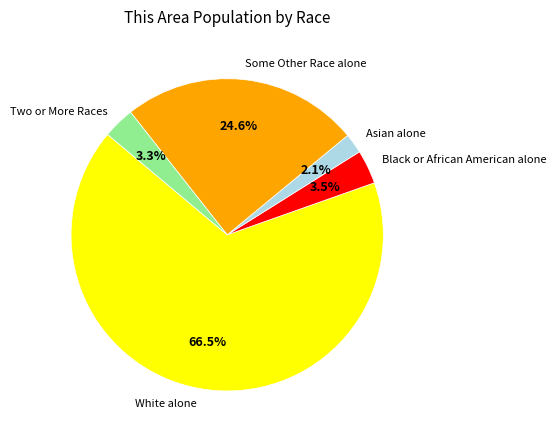

To the nearest percent, what is the difference between the largest and smallest slice percentages?

64%